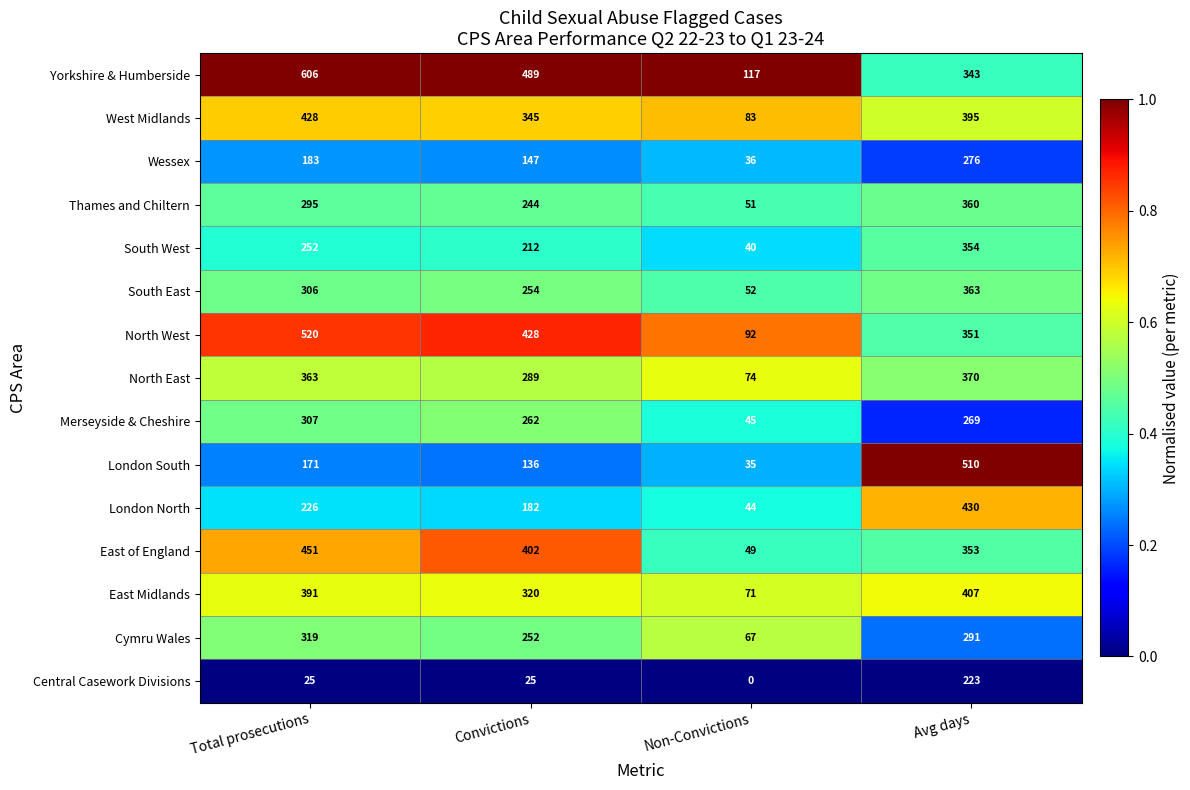

What is the total value across all series at Convictions?

3987